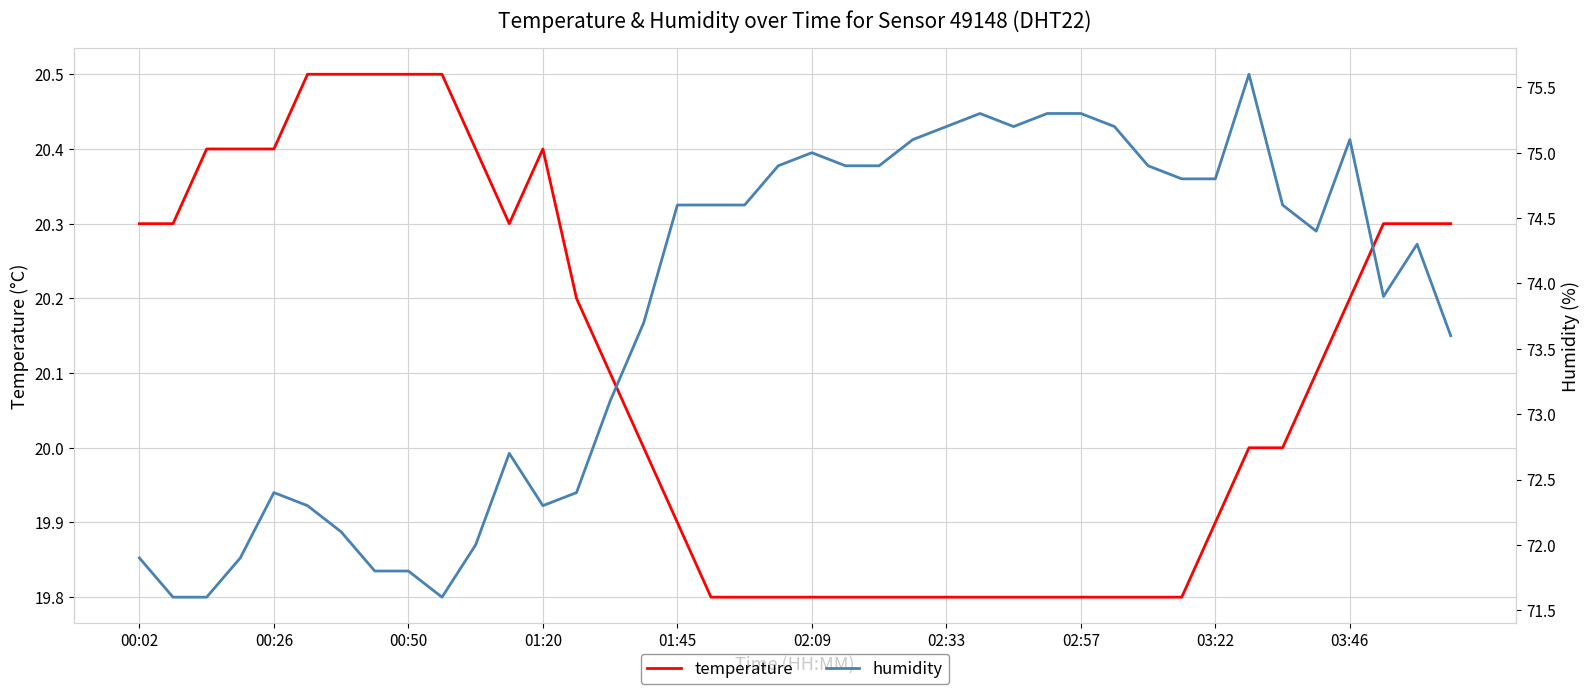

How many data points in humidity are above 74?

22